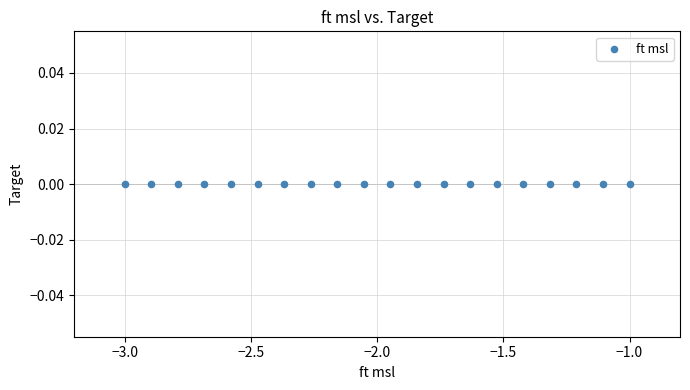

What is the range of X values (max minus min)?

2.0